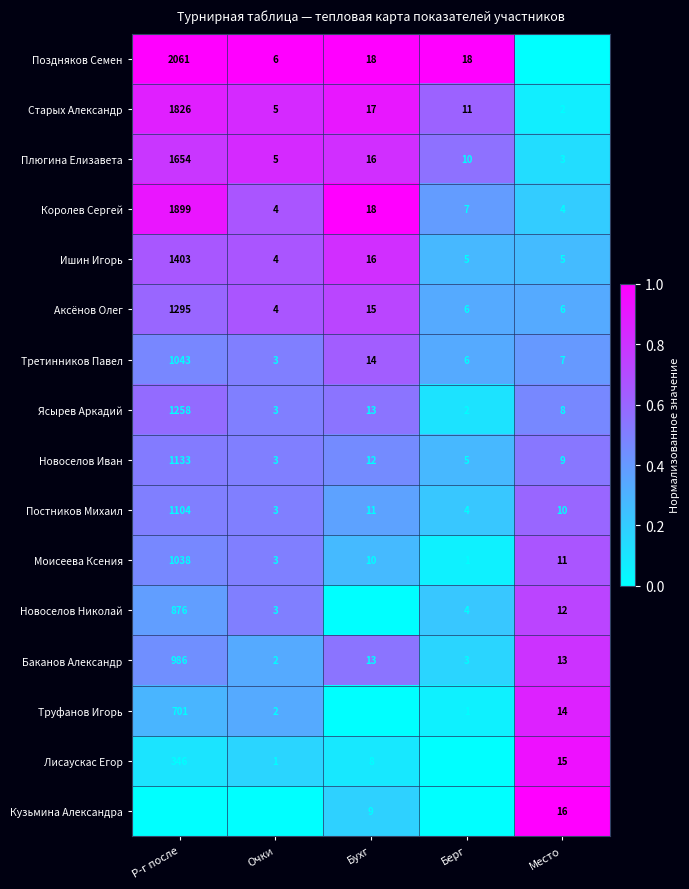

What is the total value across all series at Р-г после?

18766